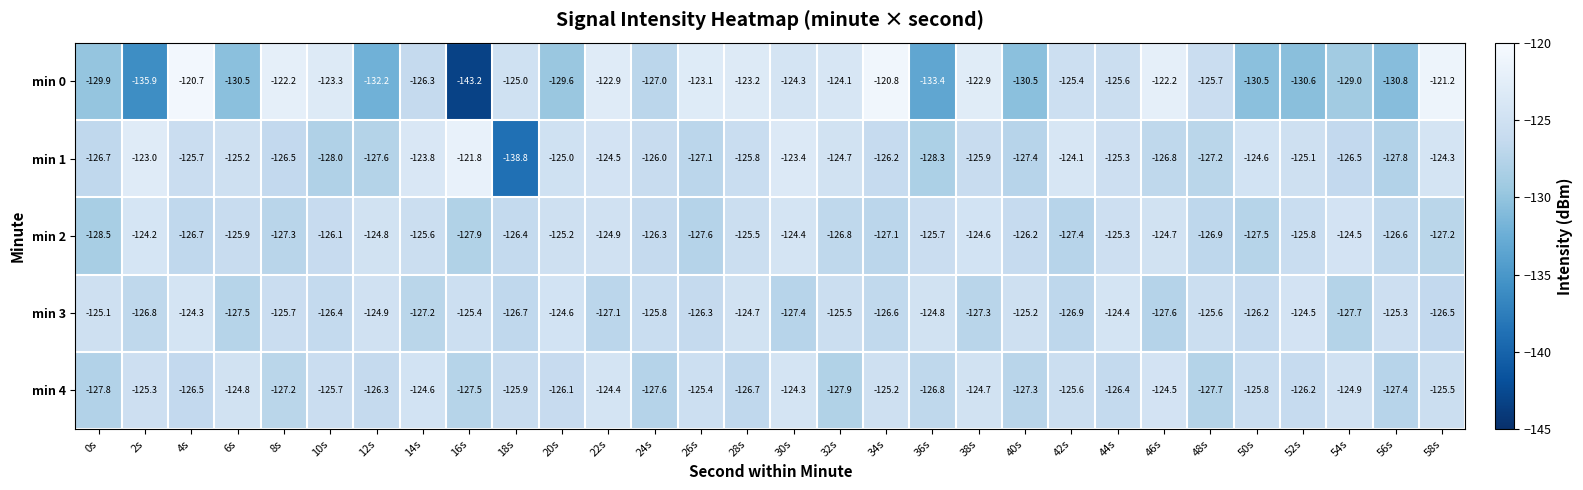

What is the minimum value shown in the chart?

-143.2